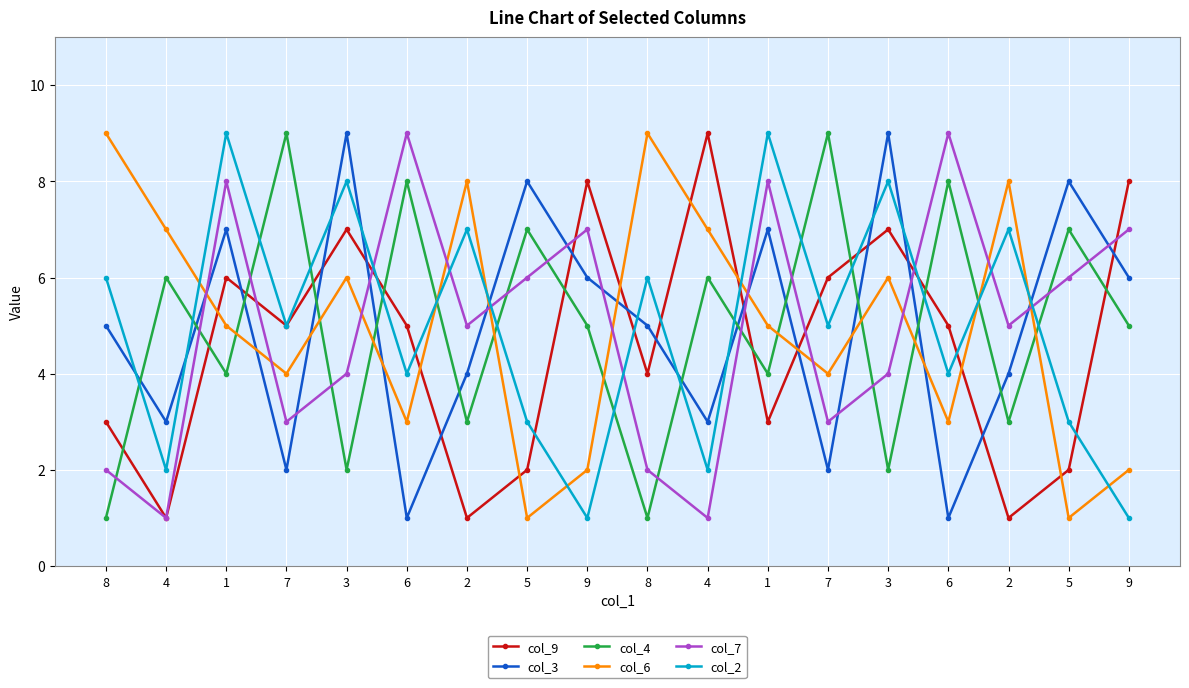

The col_9 series shows 5 at 7. True or false?

True